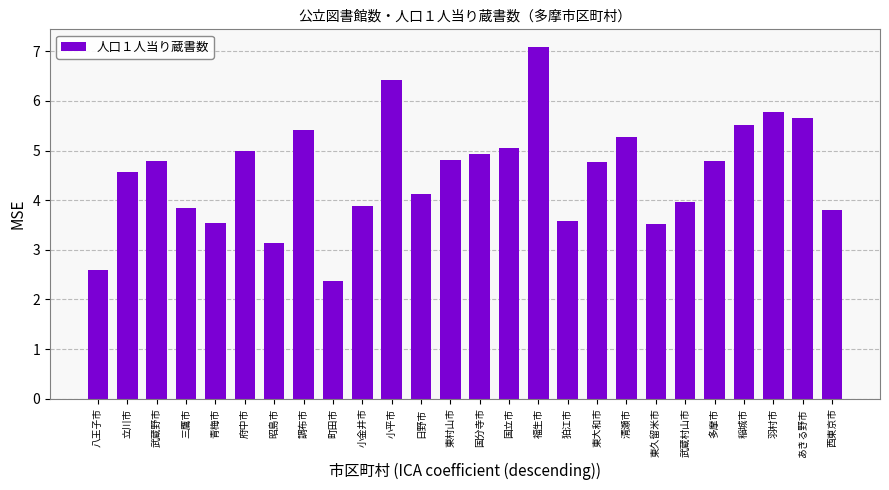

Does the chart contain stacked bars?

No